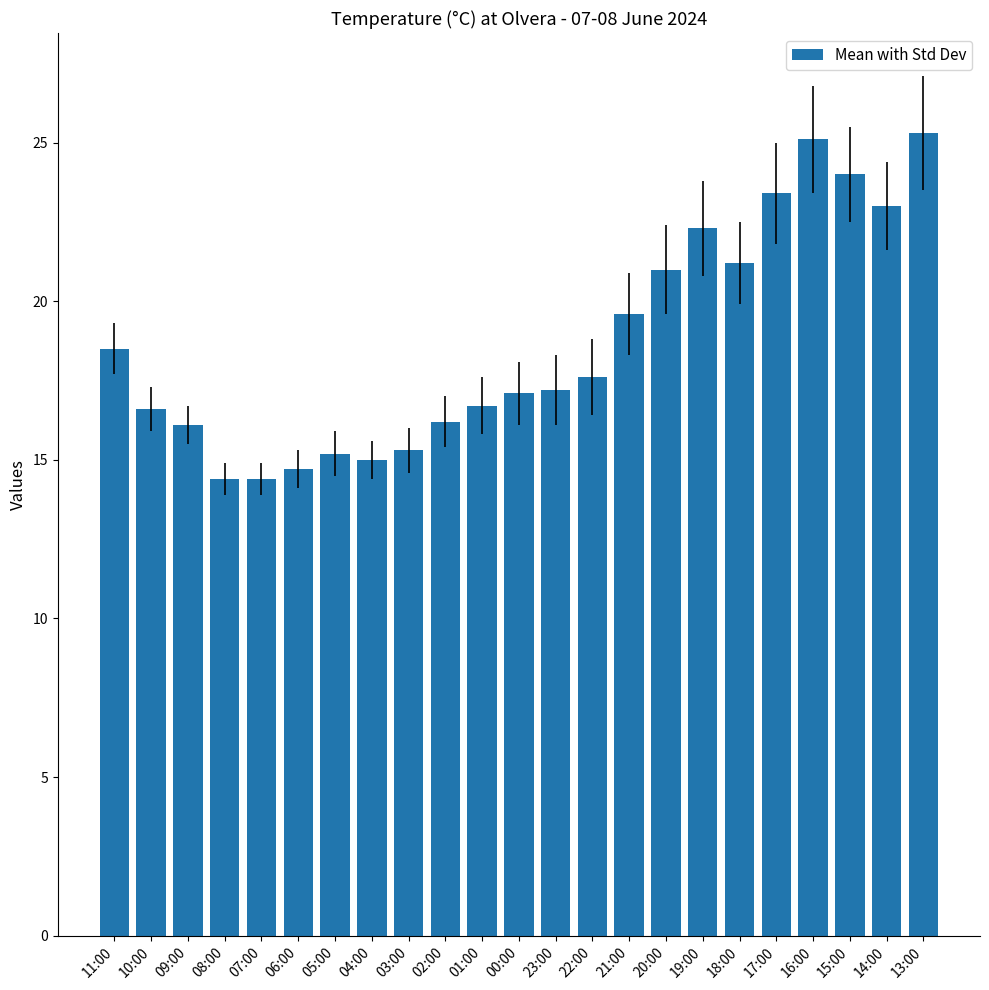

Count the number of categories in the chart.

23